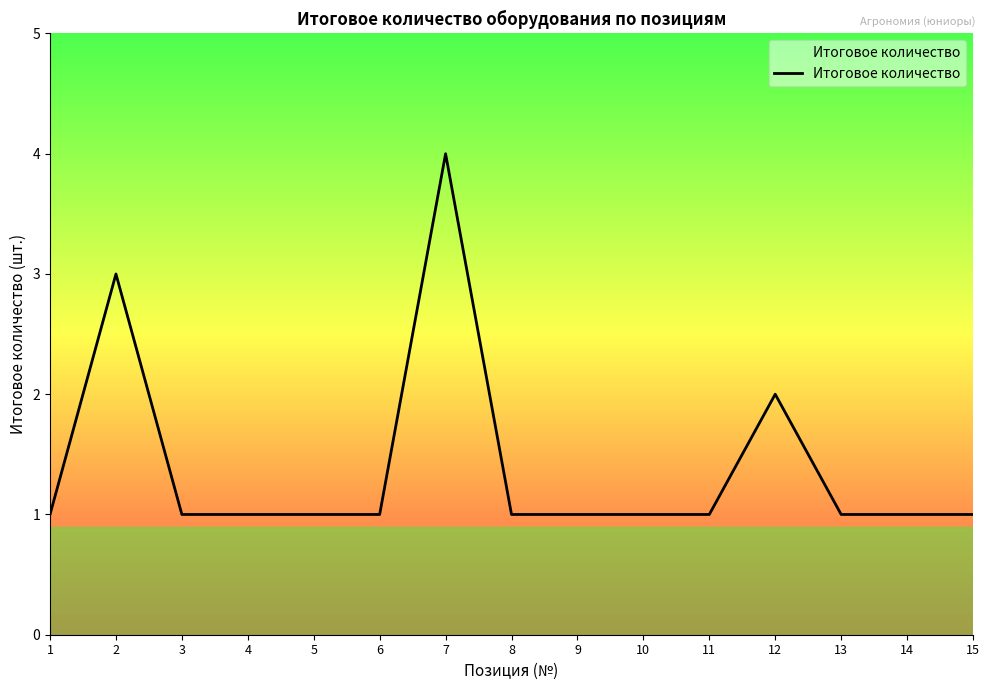

True or false: the data shows 1 at 6.

True